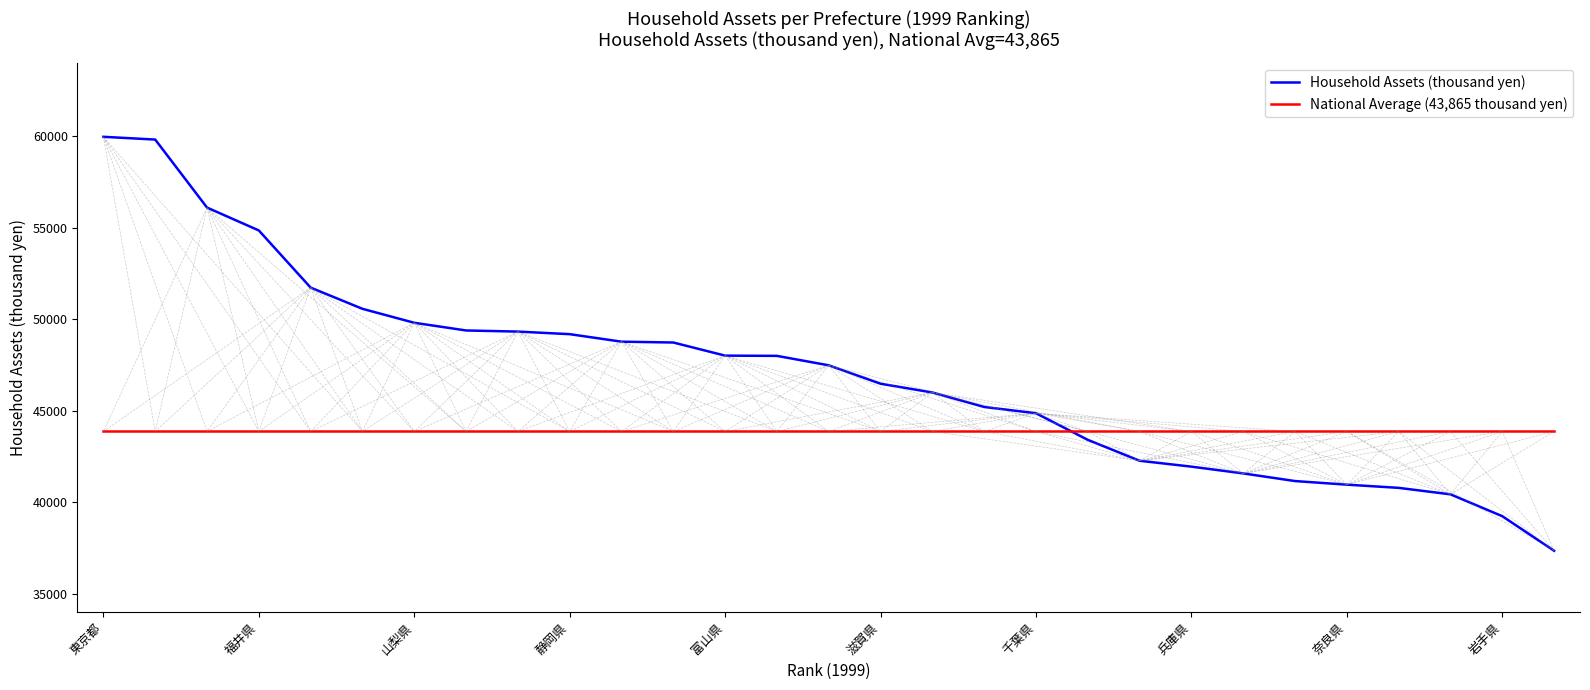

List the series in order of their peak value, lowest first.

National Average (43,865 thousand yen), Household Assets (thousand yen)